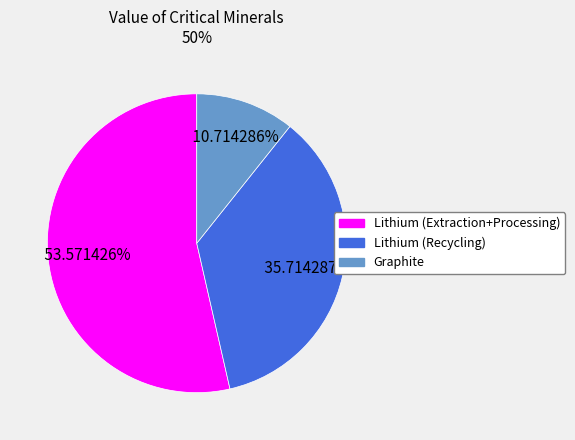

Is there a majority slice in this chart?

Yes